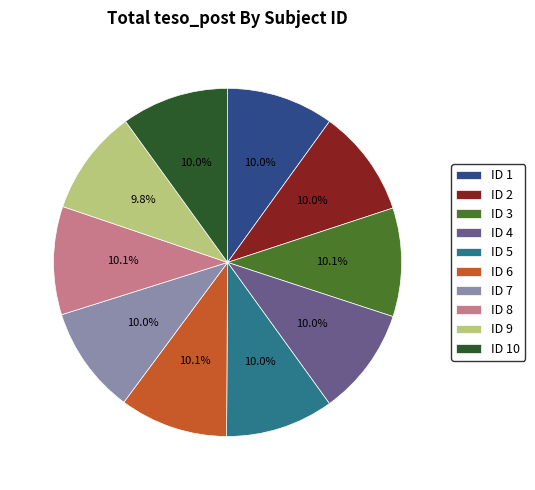

To the nearest percent, what portion does ID 10 represent?

10%